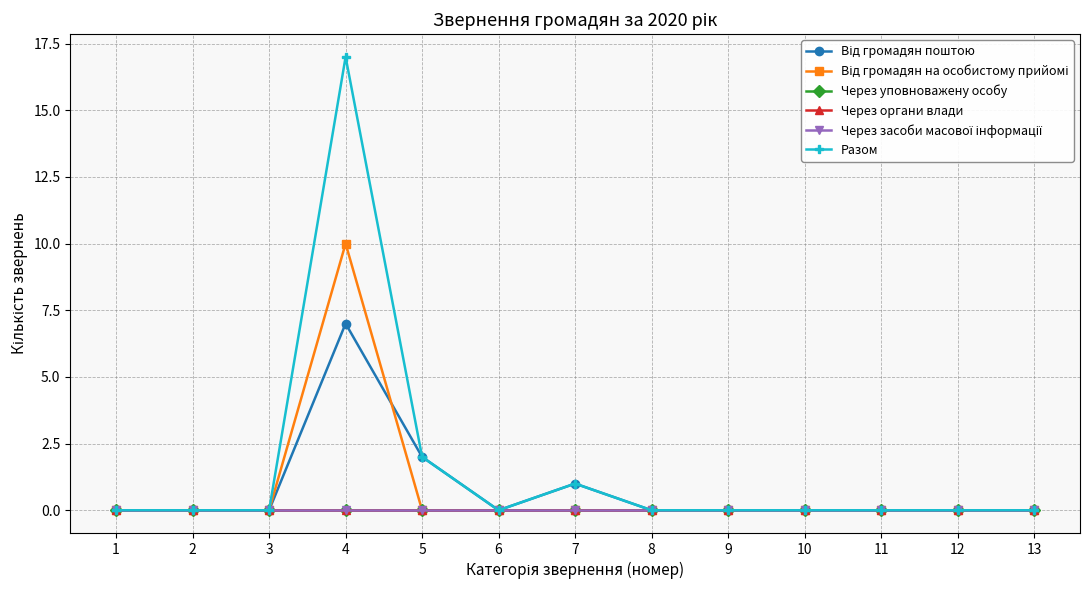

Does the chart have visible grid lines?

Yes